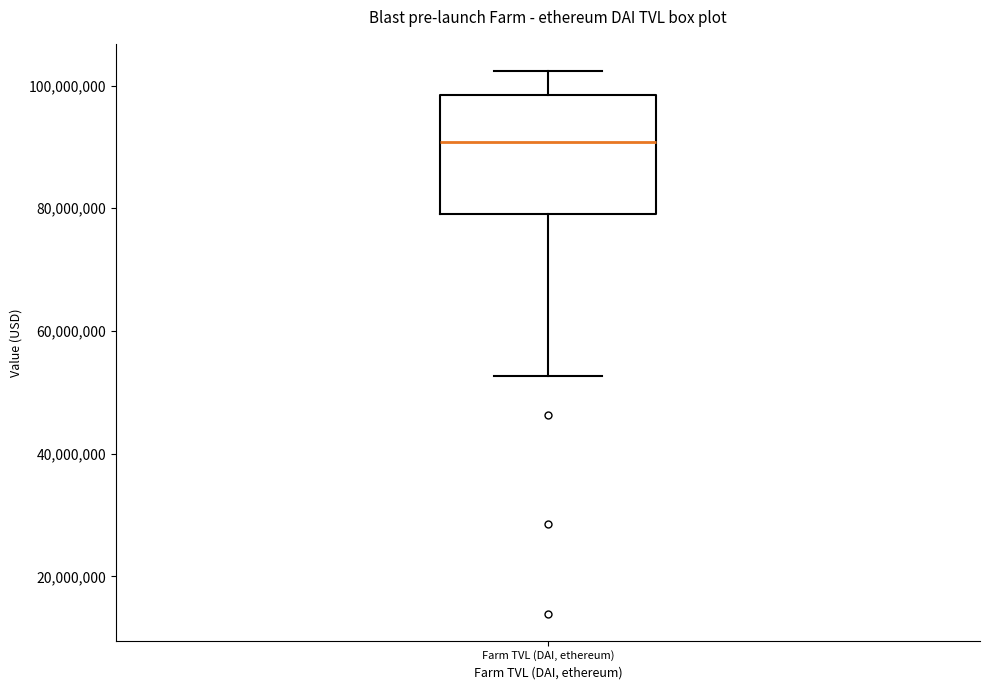

Read this box plot against the y-axis: the position of the median line, the range covered by the box, and the ends of both whiskers. The values are not printed on the chart, so give them approximately, as read against the axis.

median 90000000, box 80000000 to 98000000, whiskers 52000000 to 102000000